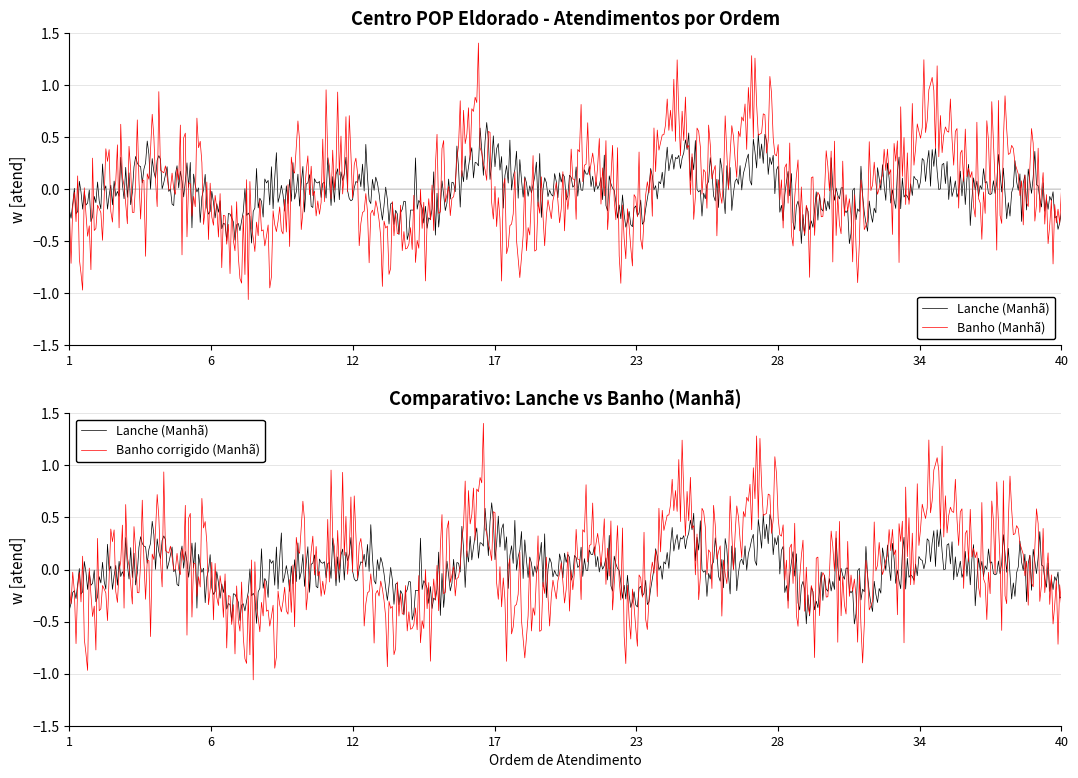

Is this an area chart (filled region under the line)?

No